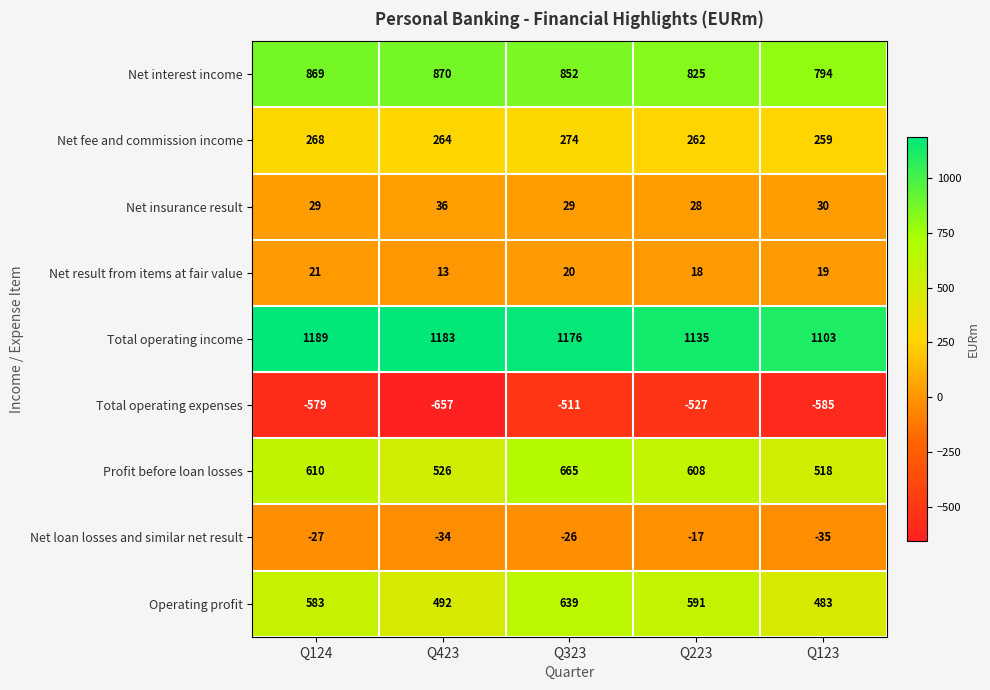

What is the minimum value shown in the chart?

-657